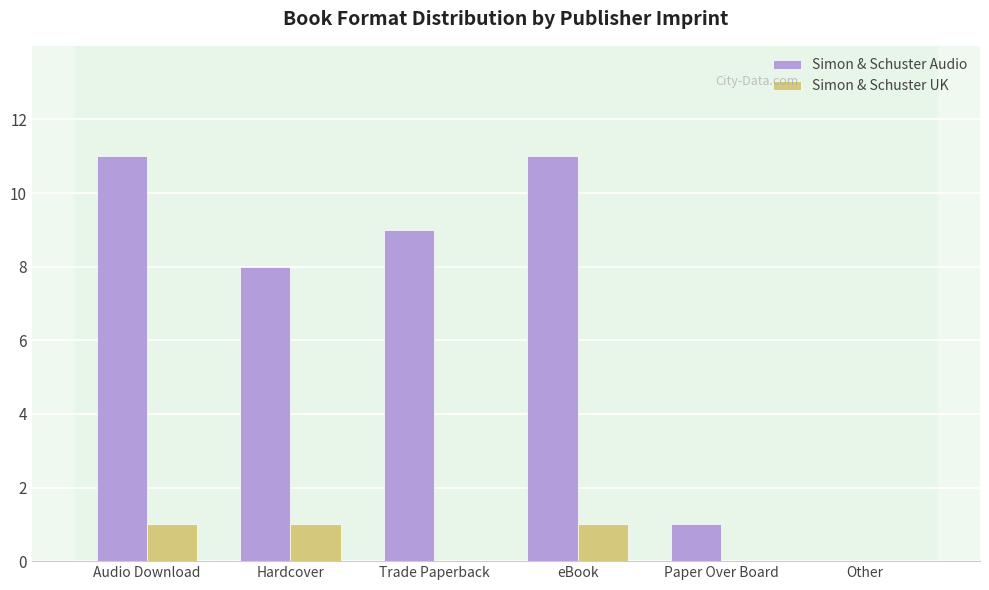

Reading left to right, transcribe all the data shown in this chart.

Simon & Schuster Audio: 11	8	9	11	1	0
Simon & Schuster UK: 1	1	0	1	0	0